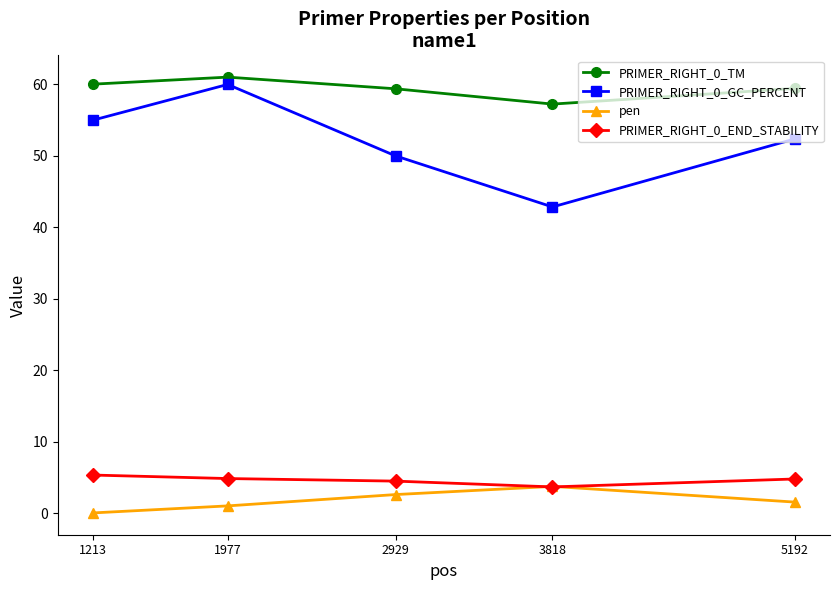

What is the value of the pen point at the 5th from the left?

1.6